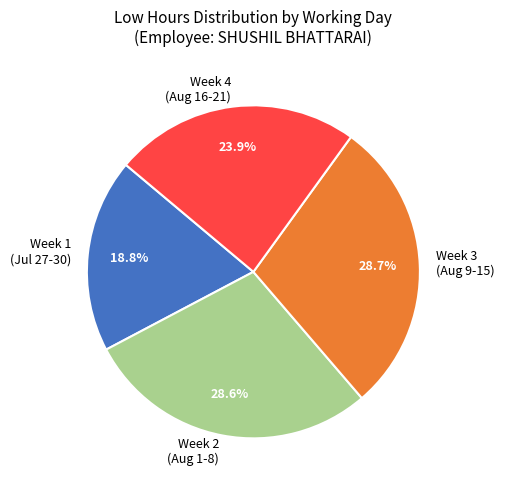

Which category has the smallest portion of the pie?

Week 1 (Jul 27-30)